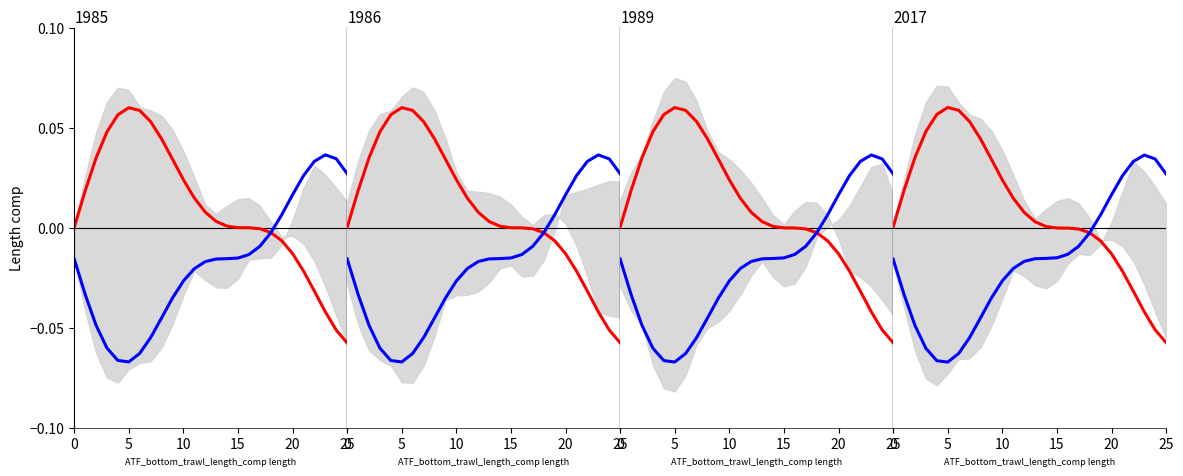

After their last crossing, which series has the higher values: residual or observed?

residual